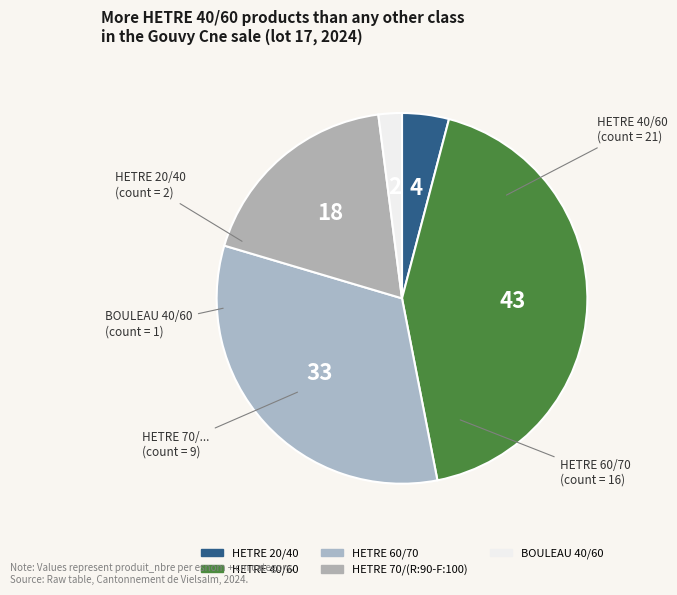

Which has a higher value, HETRE 70/(R:90-F:100) or BOULEAU 40/60?

HETRE 70/(R:90-F:100)